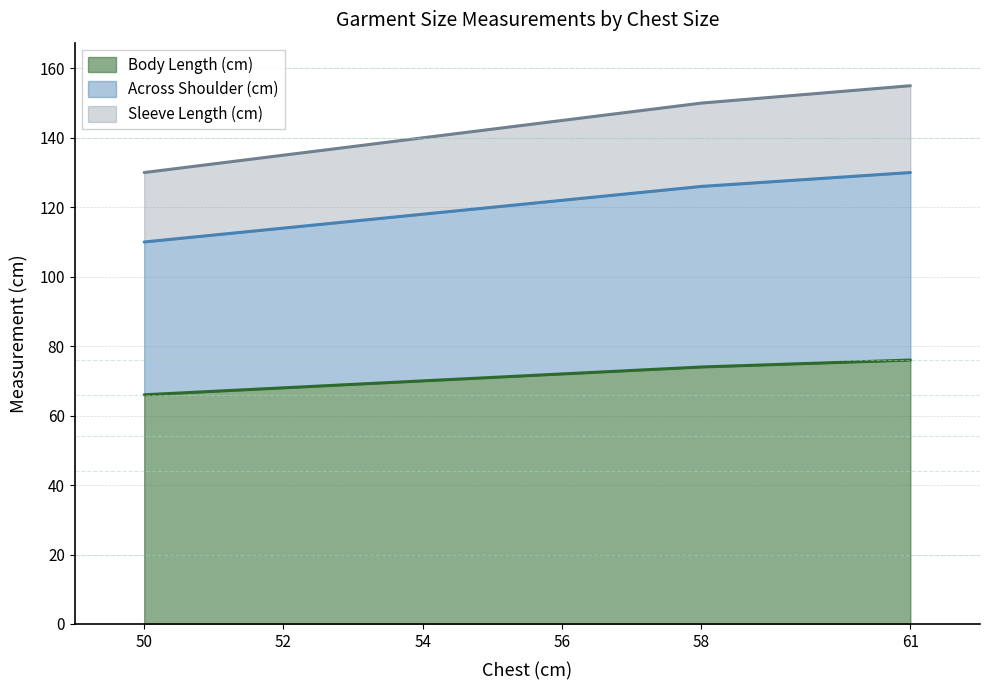

What value does the Body Length (cm) series have at 56, to the nearest 5?

70